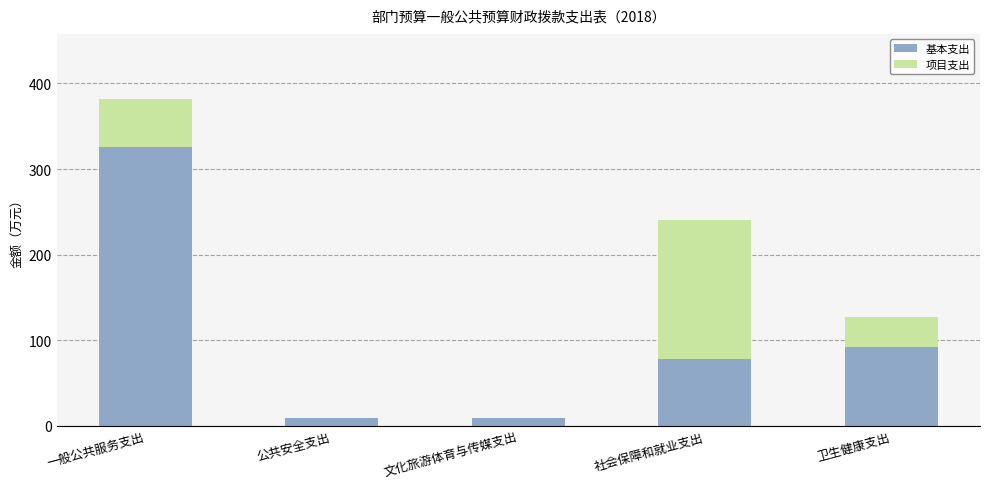

At which category is the sum across all series the highest?

一般公共服务支出